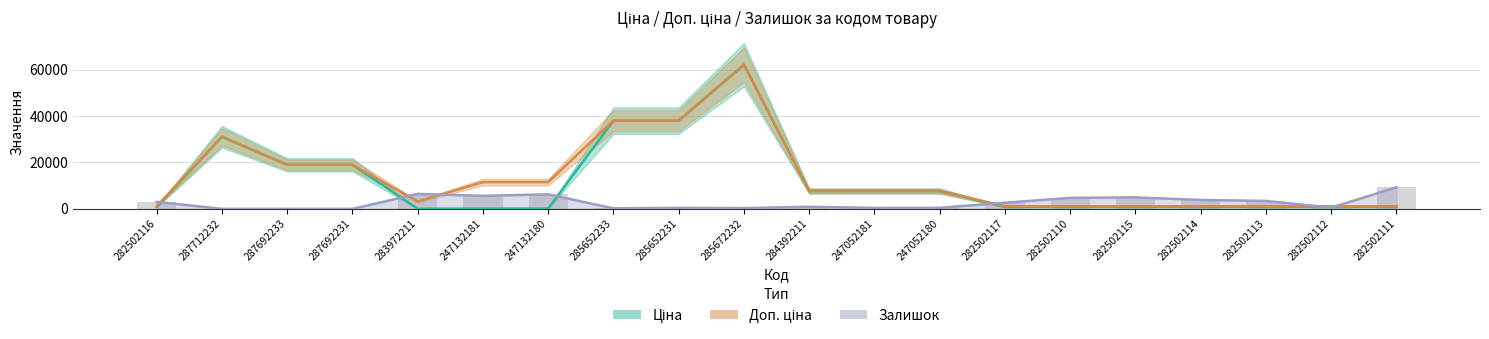

Rank the categories by Ціна value from highest to lowest.

285672232, 285652233, 285652231, 287712232, 287692233, 287692231, 284392211, 247052181, 247052180, 282502116, 282502117, 282502110, 282502115, 282502114, 282502113, 282502112, 282502111, 247132181, 247132180, 283972211